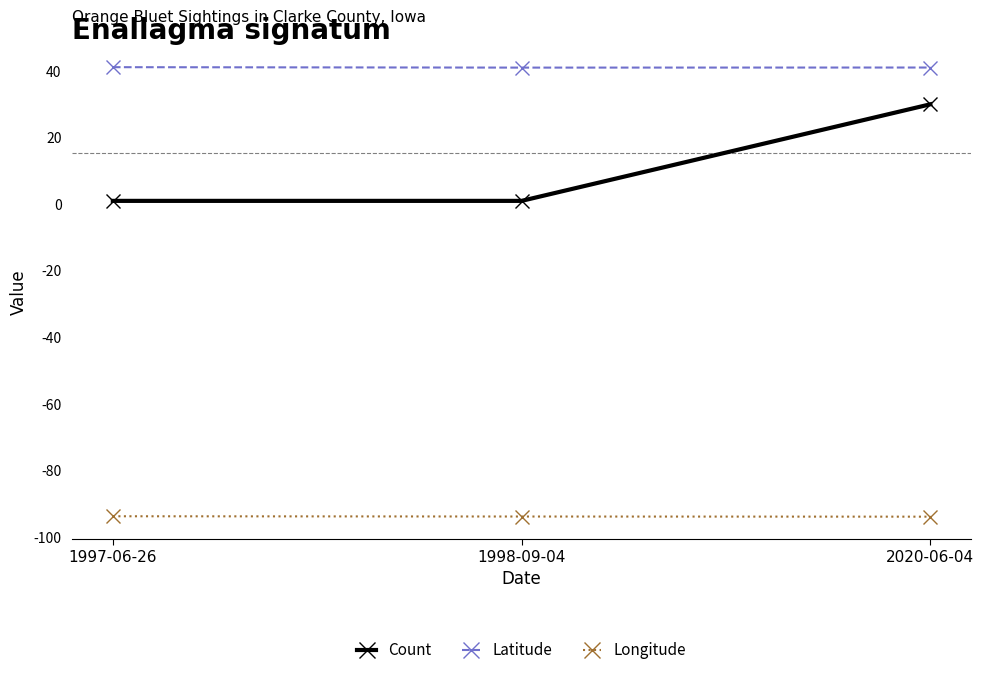

Which series has the largest total across all categories?

Latitude